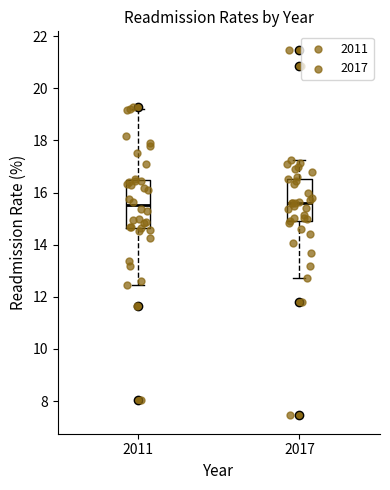

Reading left to right, transcribe this box plot: for each box, give where its median line is, the range the box spans, and where its two whiskers end, as read against the y-axis. The values are not printed on the chart, so give them approximately, as read against the axis.

2011: median 15.6, box 14.6 to 16.4, whiskers 12.4 to 19.2
2017: median 15.6, box 15.0 to 16.6, whiskers 12.8 to 17.2